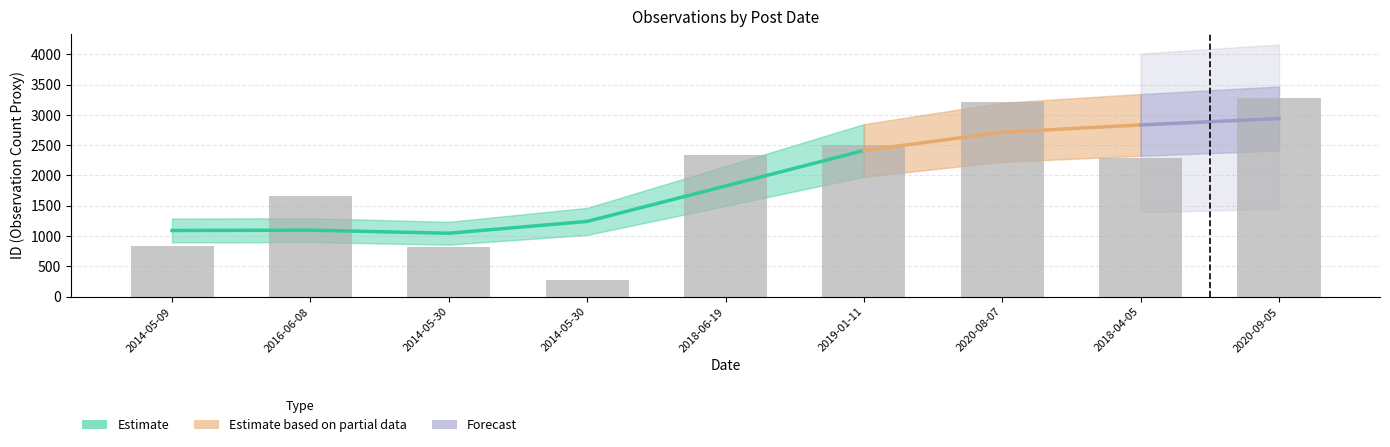

Reading left to right, transcribe all the data shown in this chart.

2014-05-09=840	2016-06-08=1656	2014-05-30=824	2014-05-30=273	2018-06-19=2335	2019-01-11=2501	2020-08-07=3206	2018-04-05=2289	2020-09-05=3272